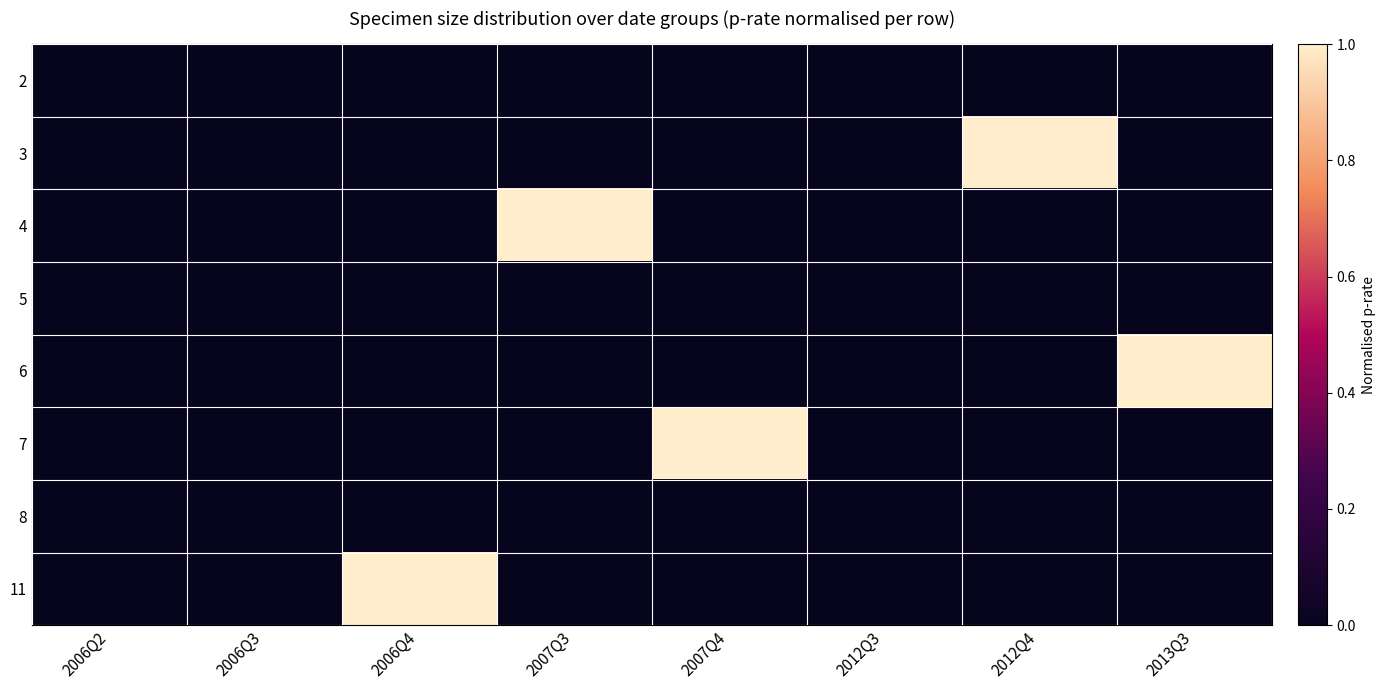

At which category is the sum across all series the highest?

2006Q4